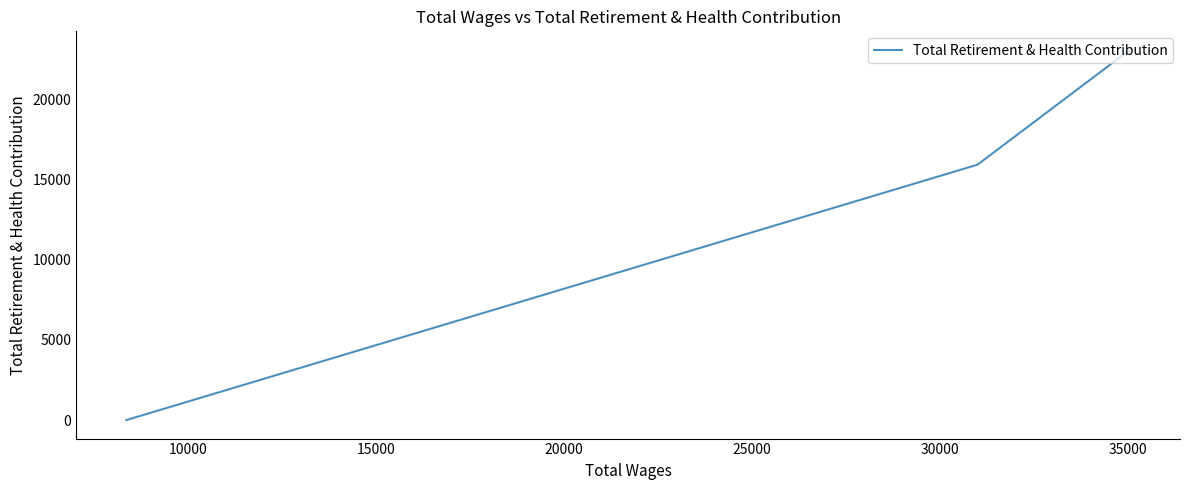

What is the value of the 2nd point from the left?

15945